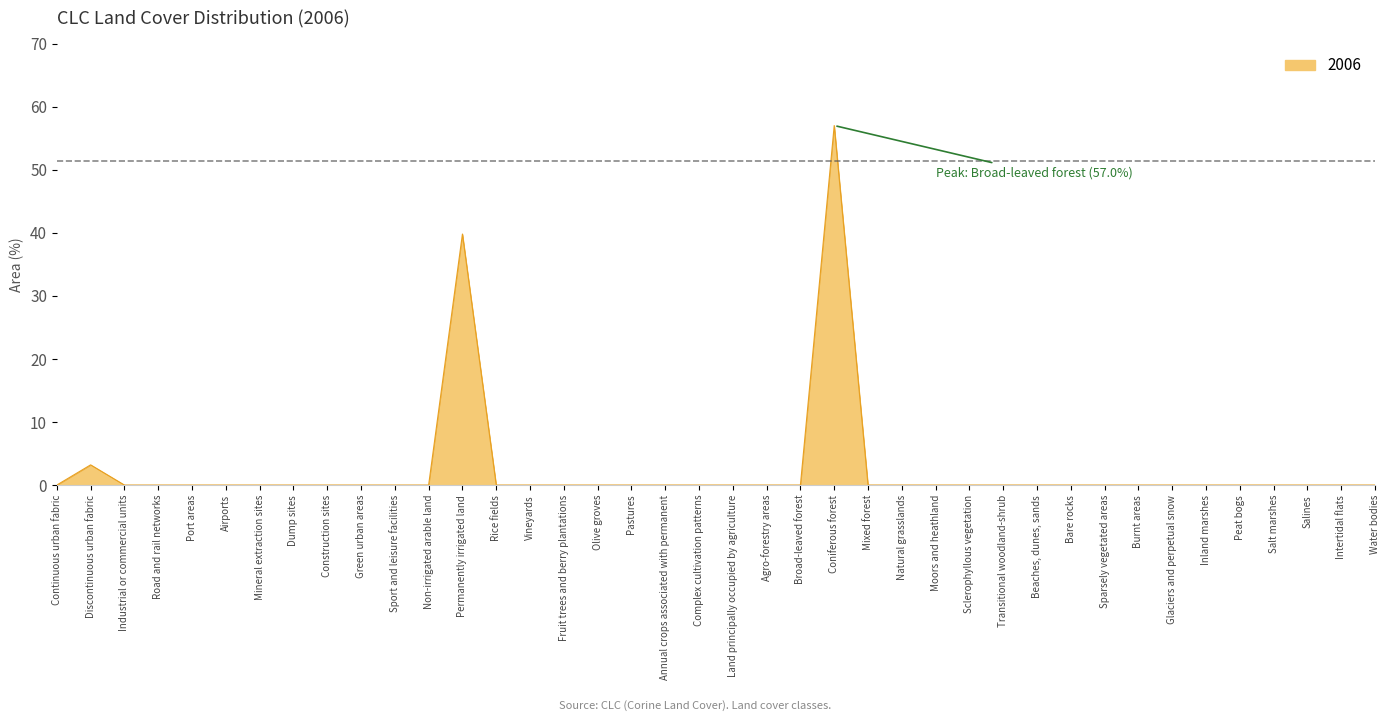

Reading right to left, transcribe all the data shown in this chart.

Water bodies=0.0	Intertidal flats=0.0	Salines=0.0	Salt marshes=0.0	Peat bogs=0.0	Inland marshes=0.0	Glaciers and perpetual snow=0.0	Burnt areas=0.0	Sparsely vegetated areas=0.0	Bare rocks=0.0	Beaches, dunes, sands=0.0	Transitional woodland-shrub=0.0	Sclerophyllous vegetation=0.0	Moors and heathland=0.0	Natural grasslands=0.0	Mixed forest=0.0	Coniferous forest=57.0	Broad-leaved forest=0.0	Agro-forestry areas=0.0	Land principally occupied by agriculture=0.0	Complex cultivation patterns=0.0	Annual crops associated with permanent=0.0	Pastures=0.0	Olive groves=0.0	Fruit trees and berry plantations=0.0	Vineyards=0.0	Rice fields=0.0	Permanently irrigated land=39.8	Non-irrigated arable land=0.0	Sport and leisure facilities=0.0	Green urban areas=0.0	Construction sites=0.0	Dump sites=0.0	Mineral extraction sites=0.0	Airports=0.0	Port areas=0.0	Road and rail networks=0.0	Industrial or commercial units=0.0	Discontinuous urban fabric=3.2	Continuous urban fabric=0.0